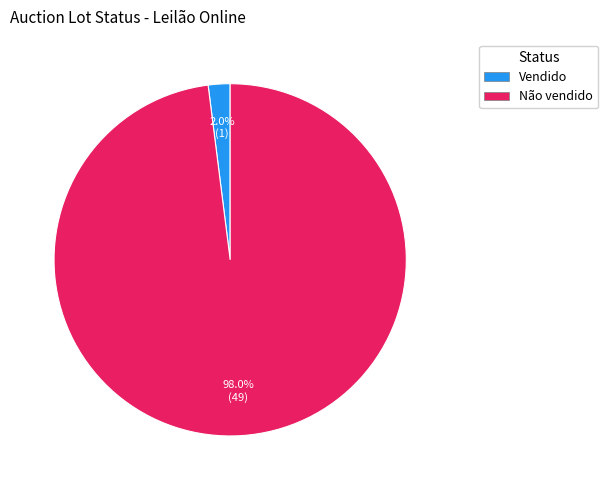

What is the total percentage of Vendido and Não vendido?

100.0%